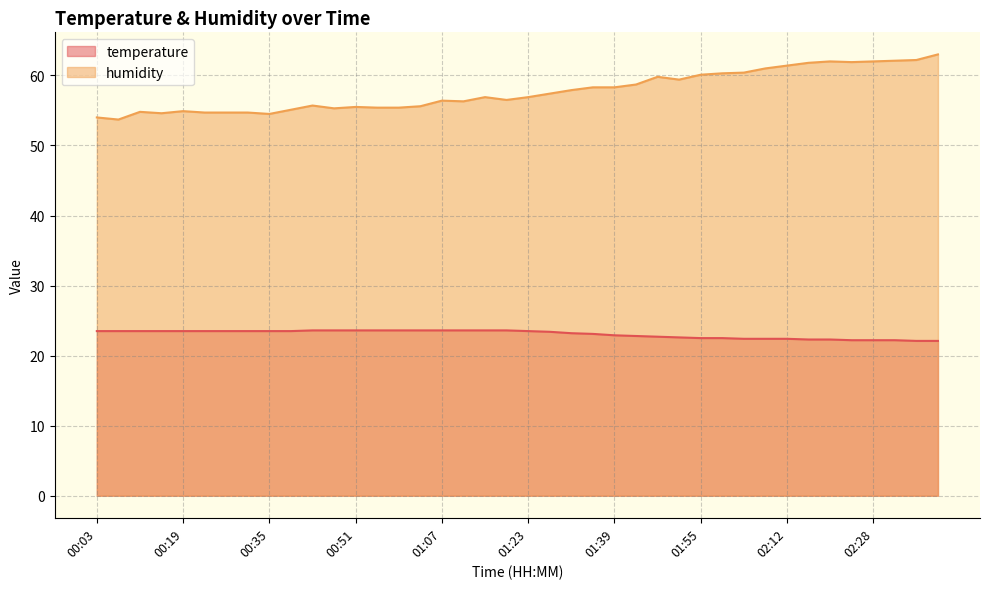

List the series in order of their overall mean, lowest first.

temperature, humidity